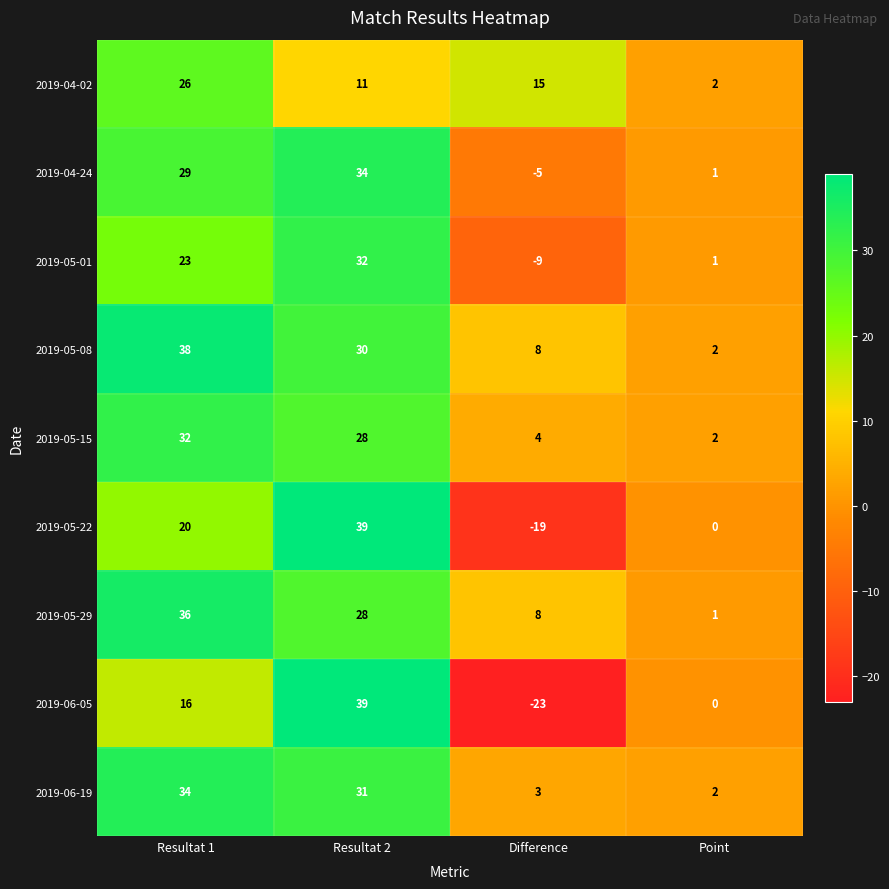

Count the number of categories in the chart.

4